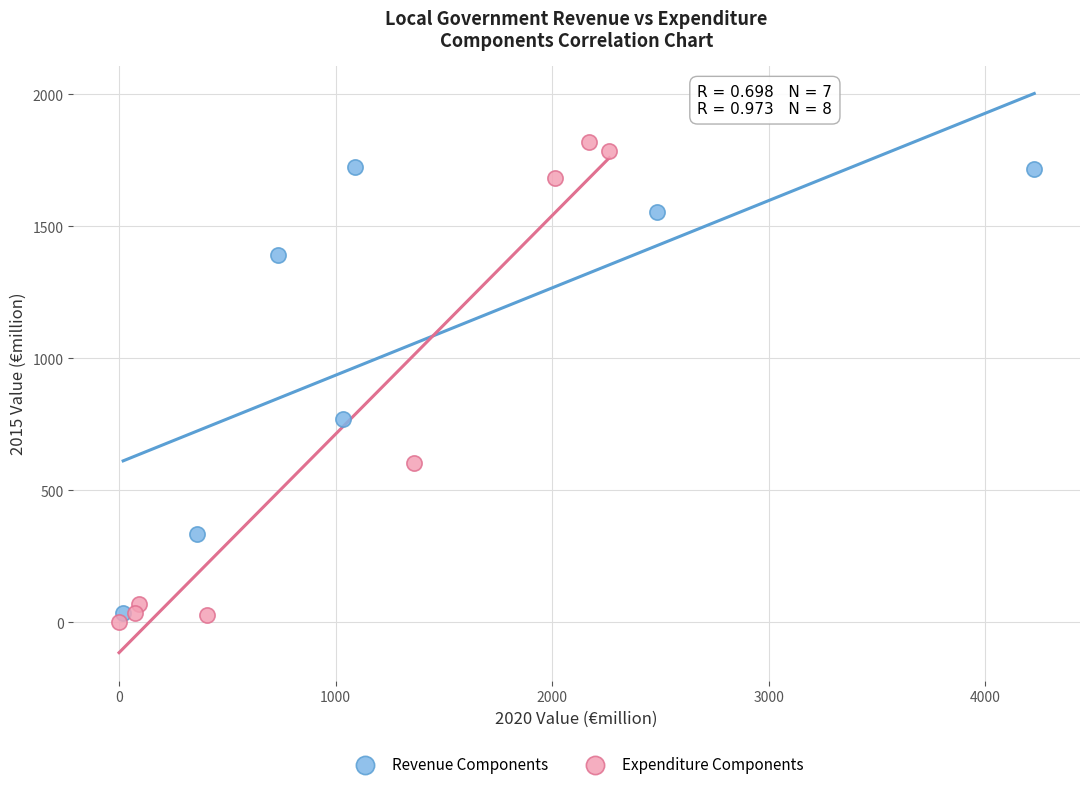

Which series has the largest Y range (max minus min)?

Expenditure Components